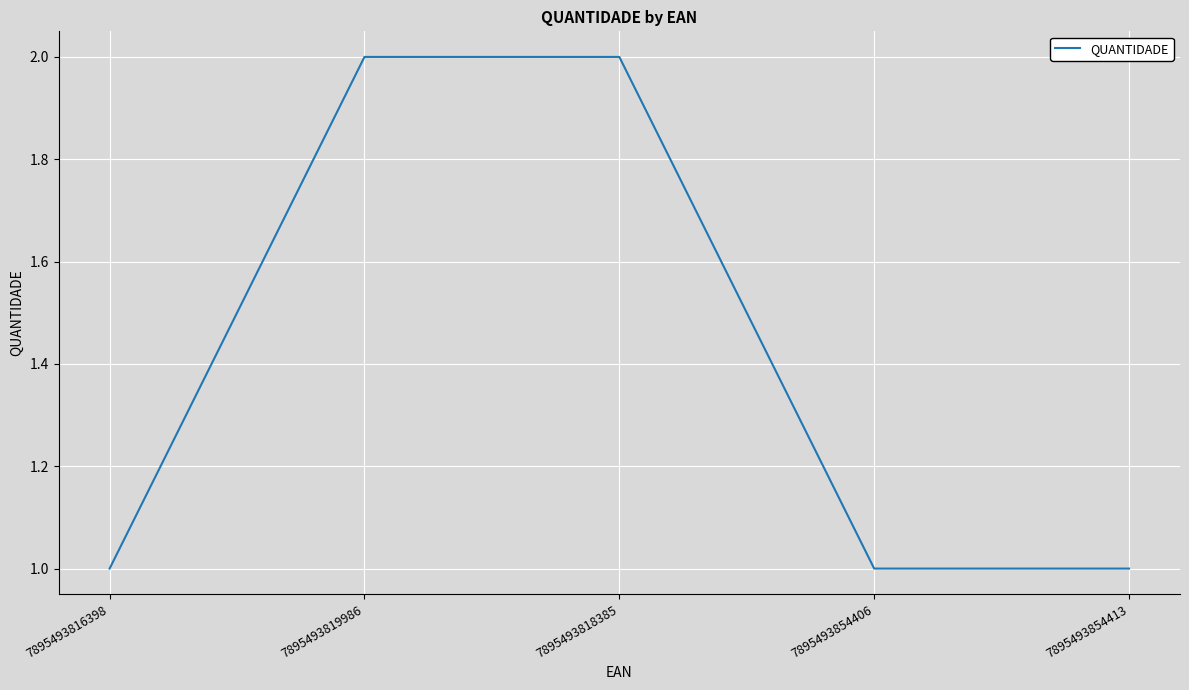

What position from the right is 7895493816398?

5